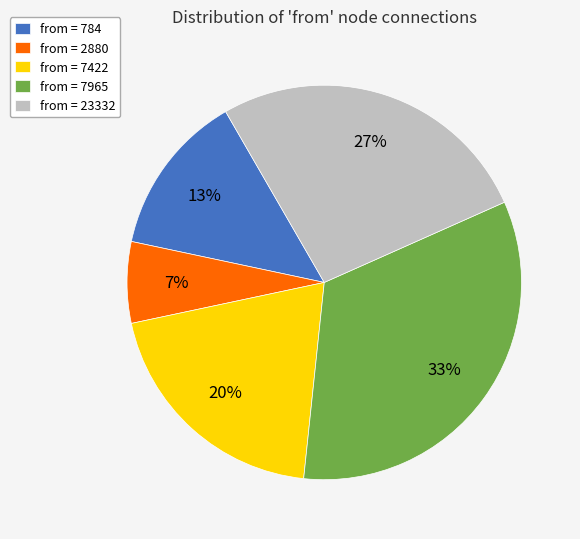

What is the smallest slice in the pie chart?

from = 2880